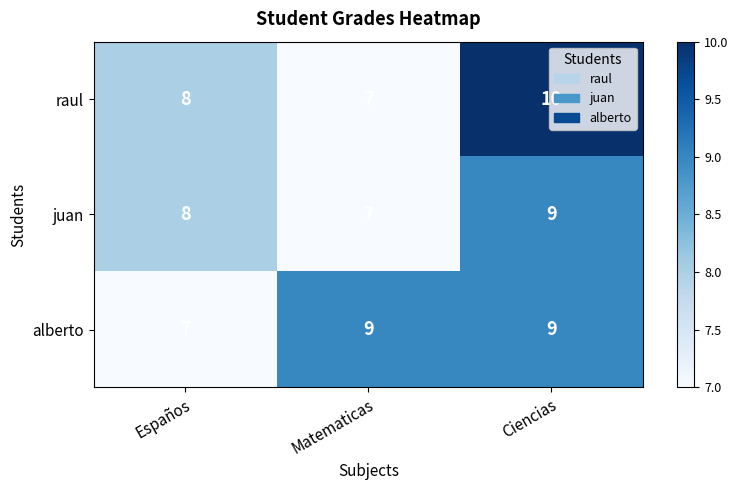

At which label does raul reach its minimum?

Matematicas